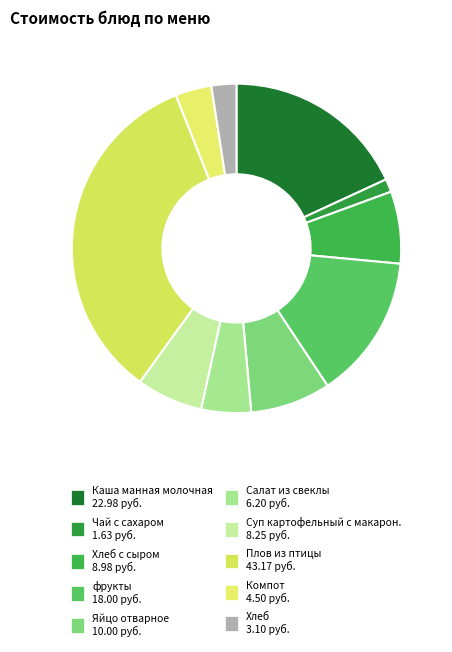

Rank the categories by value from highest to lowest.

Плов из птицы 43.17 руб., Каша манная молочная 22.98 руб., фрукты 18.00 руб., Яйцо отварное 10.00 руб., Хлеб с сыром 8.98 руб., Суп картофельный с макарон. 8.25 руб., Салат из свеклы 6.20 руб., Компот 4.50 руб., Хлеб 3.10 руб., Чай с сахаром 1.63 руб.